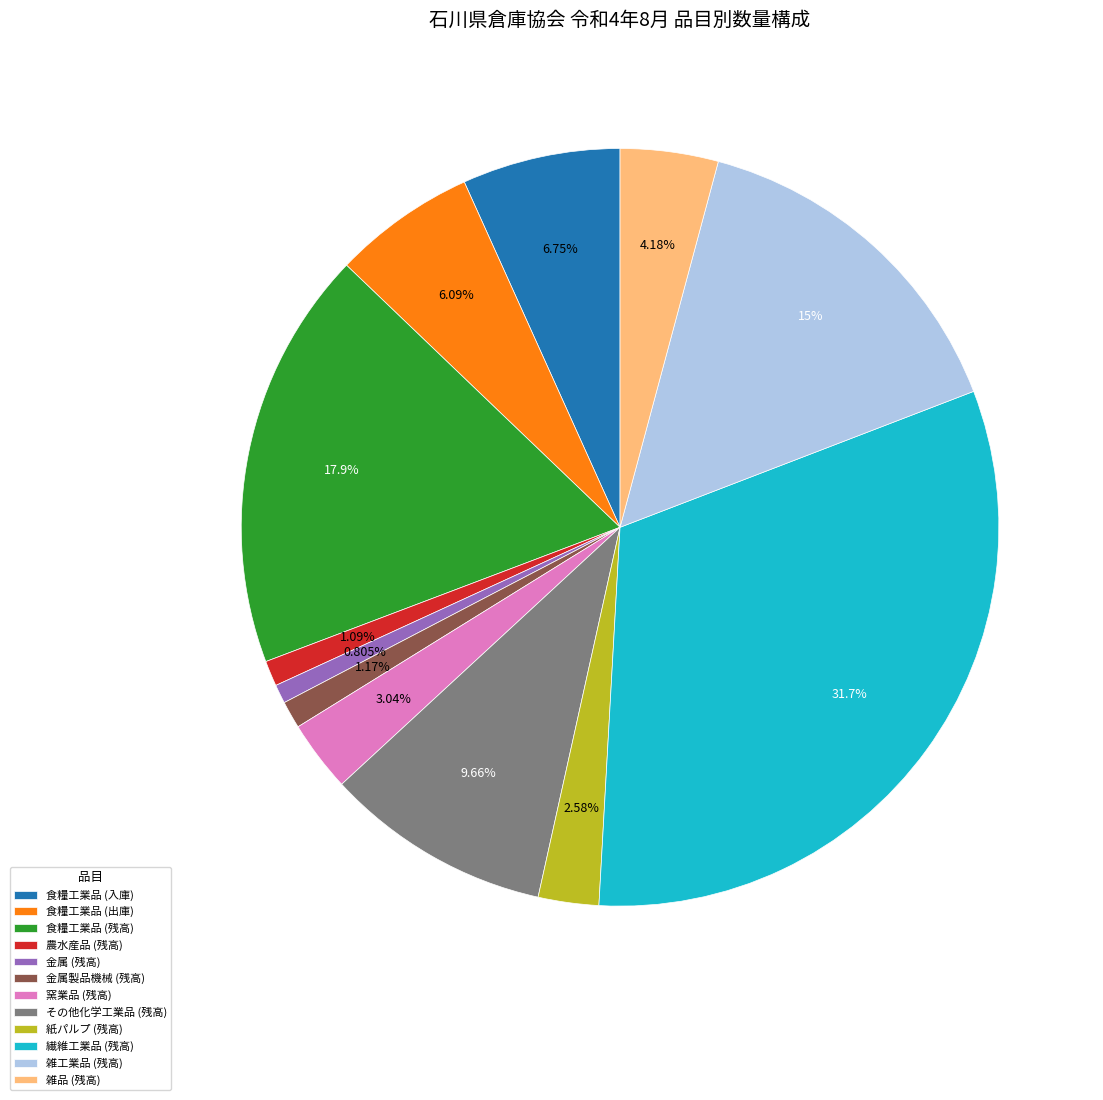

Which has a higher value, 食糧工業品 (出庫) or その他化学工業品 (残高)?

その他化学工業品 (残高)